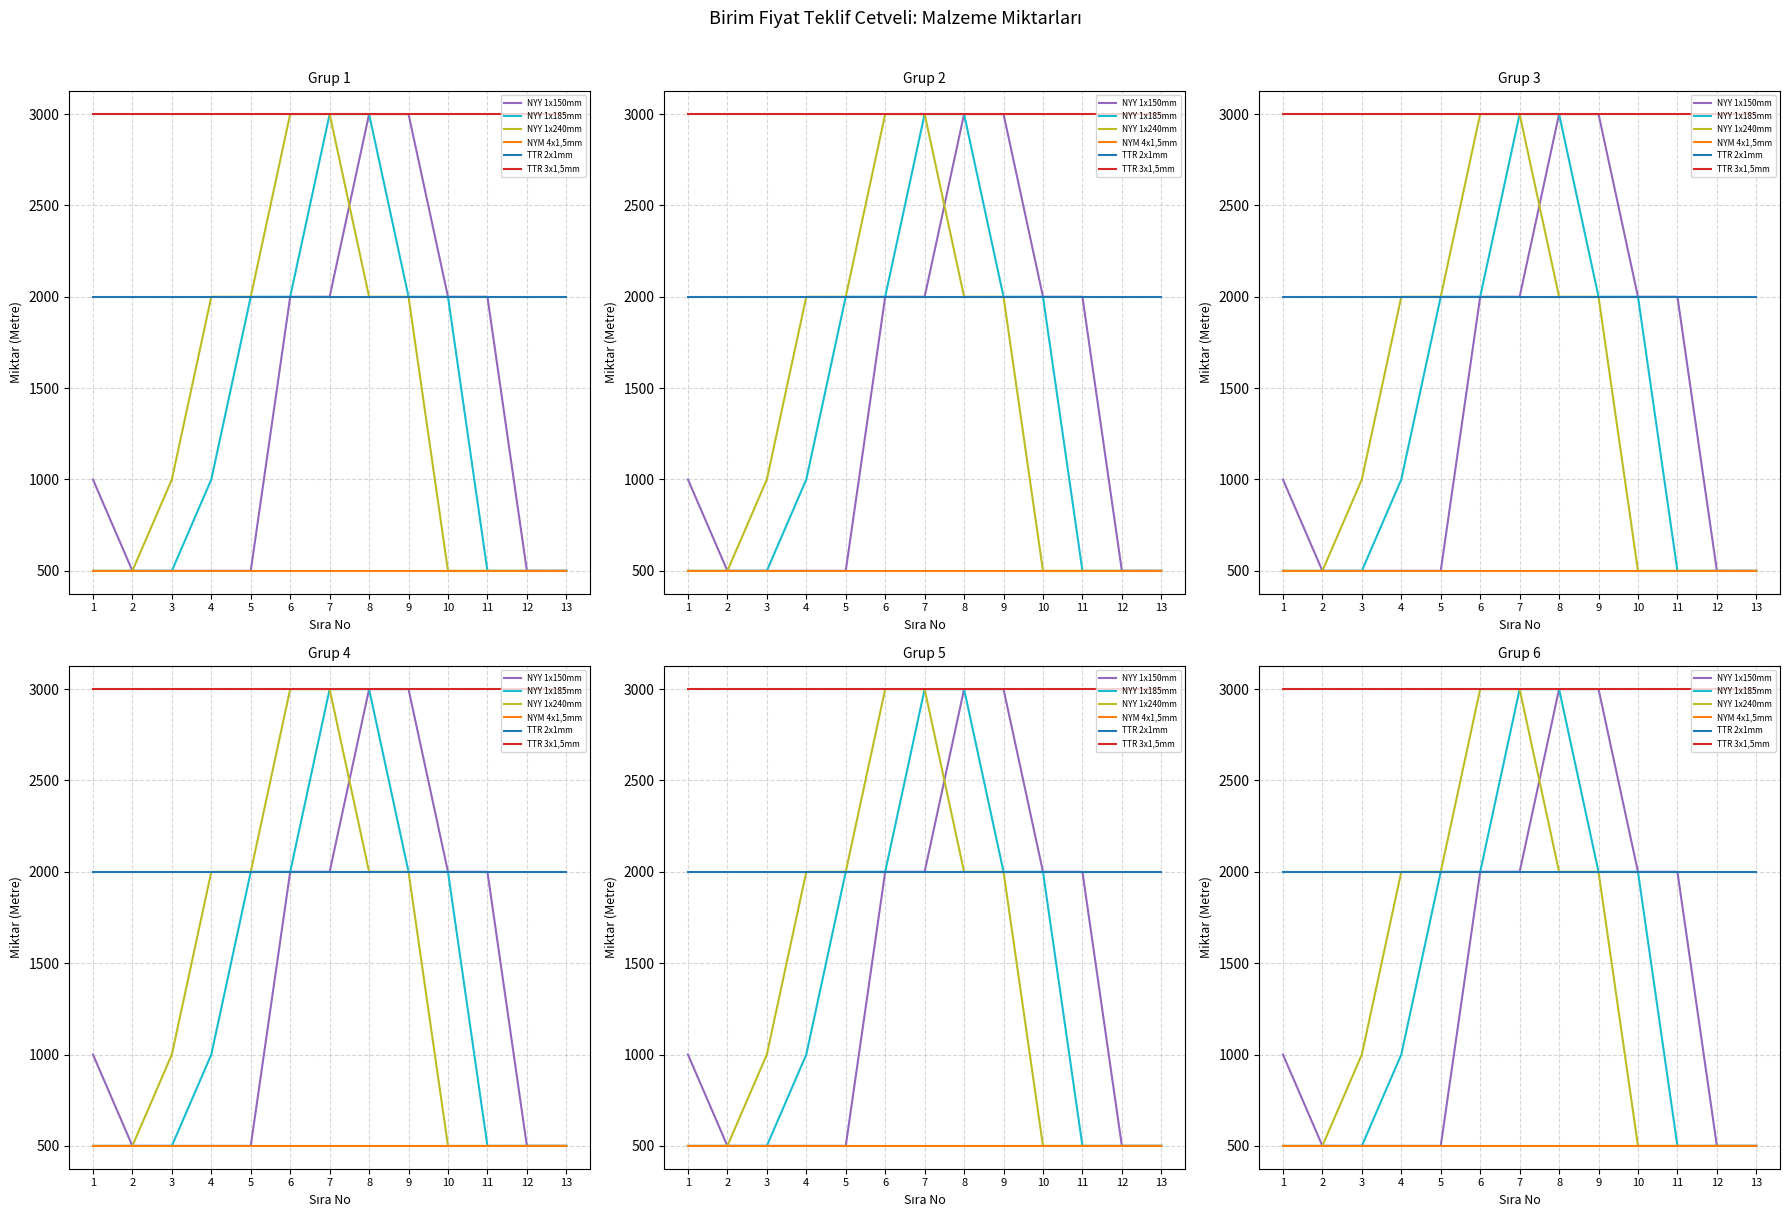

What is the value of the NYM 4x1,5mm point at the 2nd from the left?

500